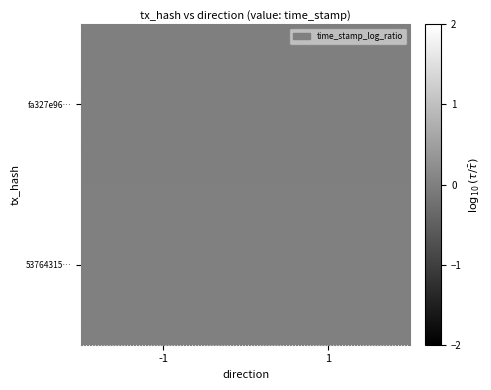

List the series in order of their overall mean, lowest first.

fa327e96…, 53764315…